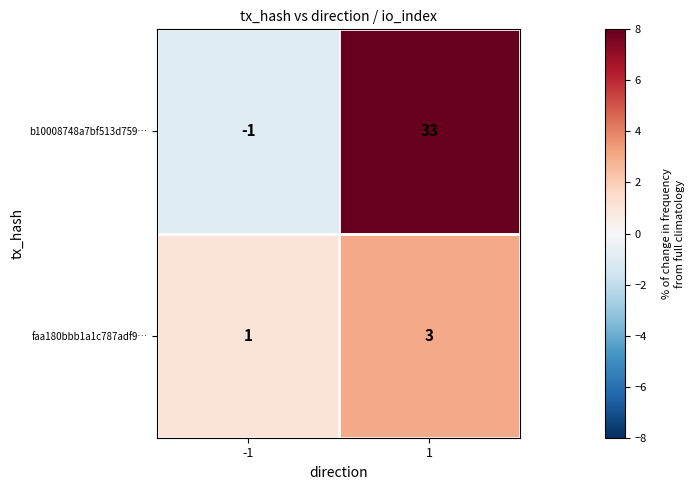

Between -1 and 1, which series saw the biggest shift?

b10008748a7bf513d759…